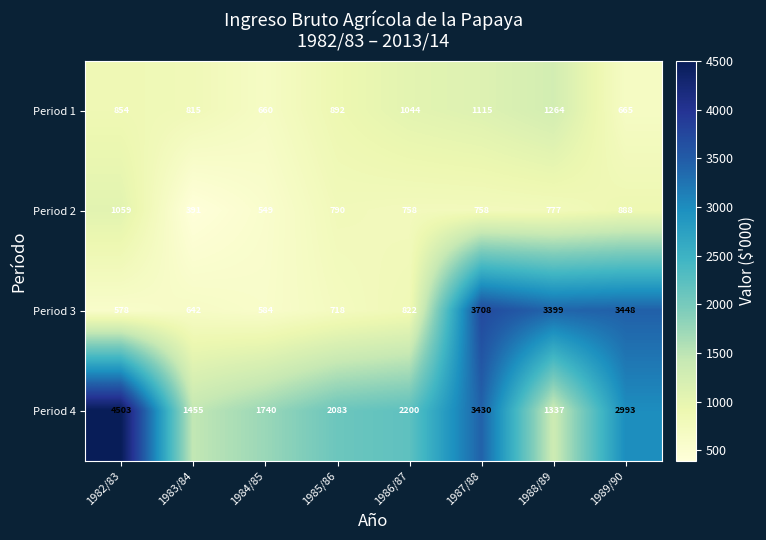

Where does the Period 4 series first go above 2200?

1982/83